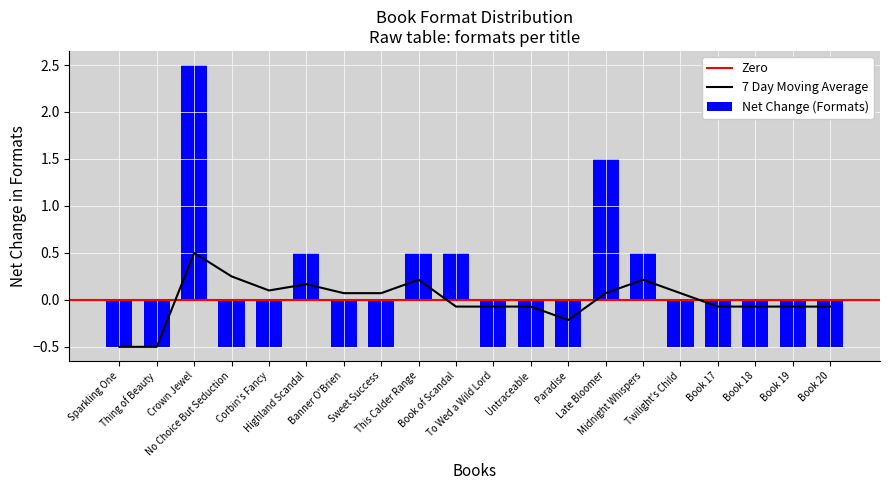

What is the difference between the maximum and minimum values in the Net Change (Formats) series?

3.0